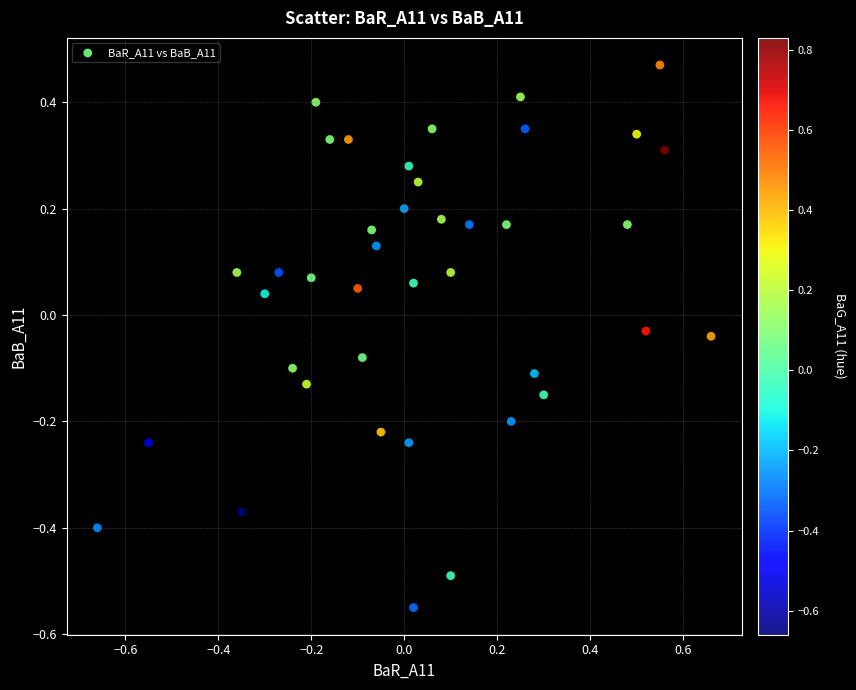

What is the range of X values (max minus min)?

1.3